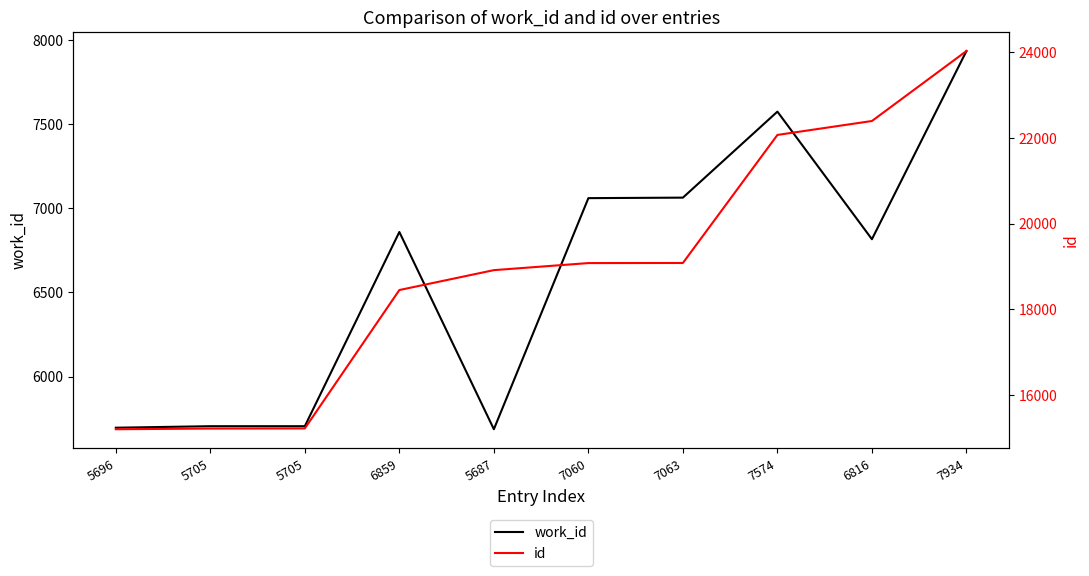

Is the value of work_id at 5696 greater than the value of id at 7060?

No